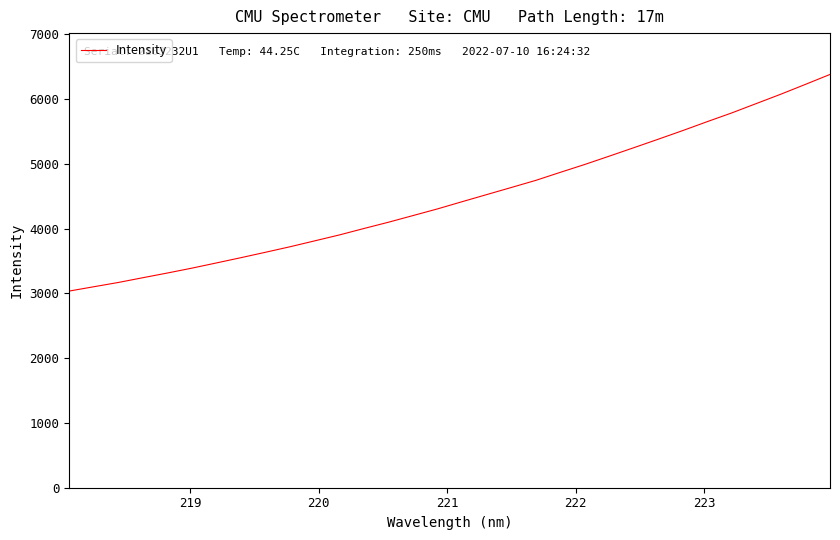

What is the difference between the maximum and minimum values?

3343.5